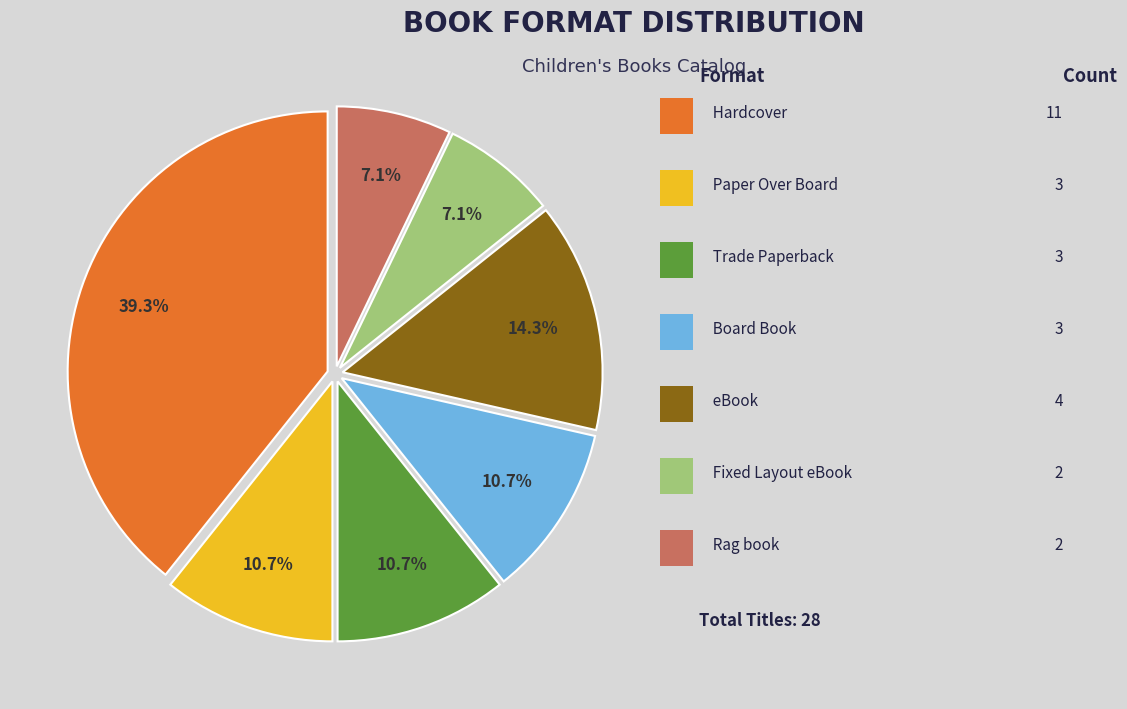

Does any single category account for the majority?

No